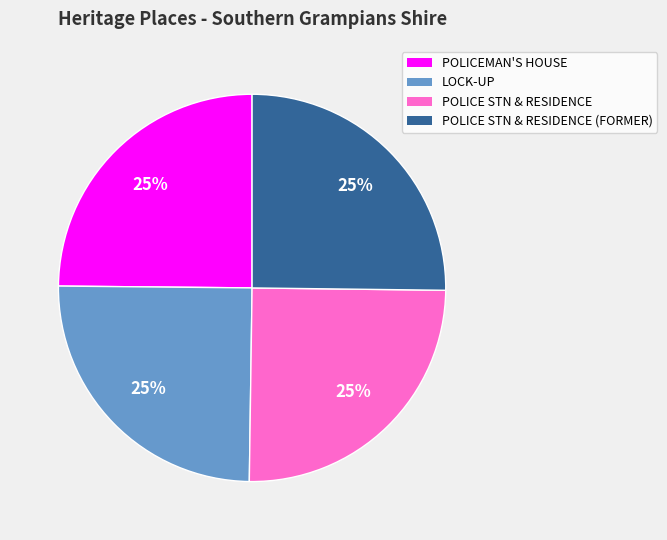

Is there any slice that represents more than half of the pie?

No